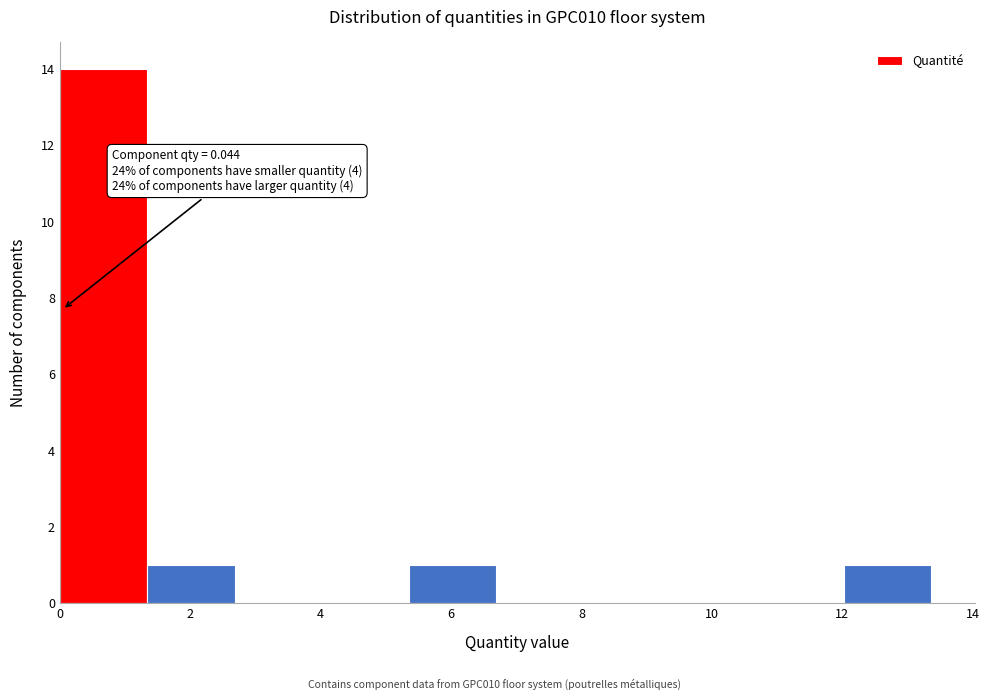

Over which range of the x-axis is the bar tallest?

0.0 to 1.4